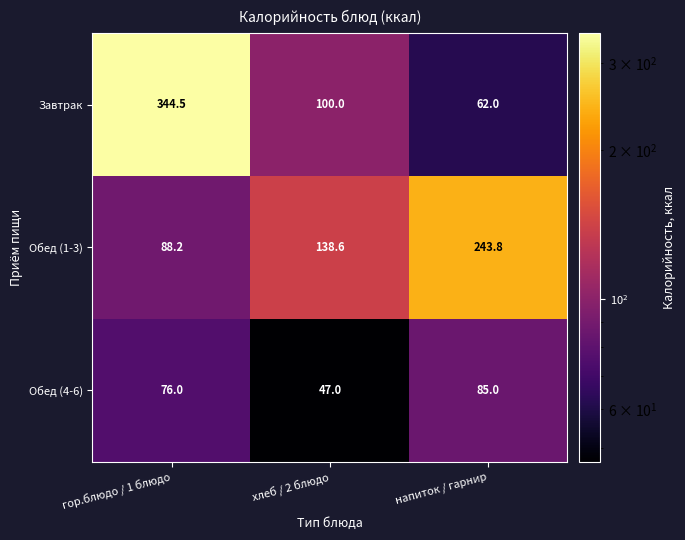

Reading left to right, extract all data points from this chart.

Завтрак: 344.5	100.0	62.0
Обед (1-3): 88.2	138.6	243.8
Обед (4-6): 76.0	47.0	85.0